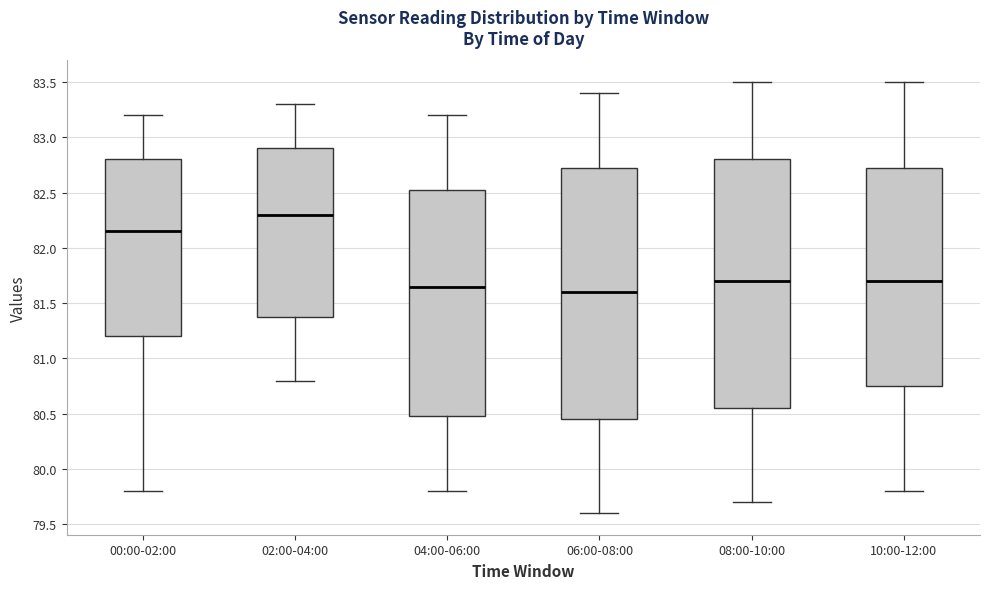

Where does the upper whisker of the box for 04:00-06:00 end on the y-axis? The values are not printed on the chart, so give them approximately, as read against the axis.

83.20